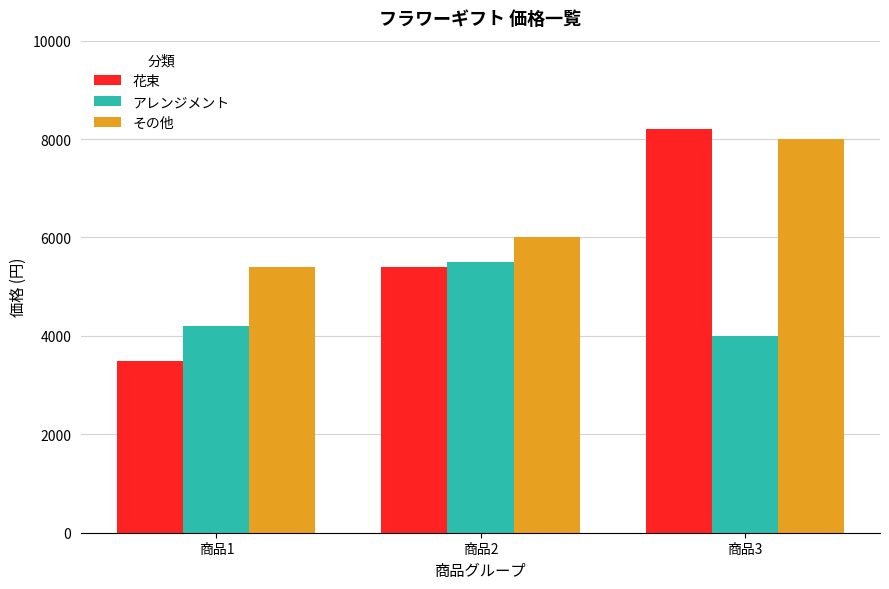

Reading left to right, transcribe all the data shown in this chart.

花束: 3500	5400	8200
アレンジメント: 4200	5500	4000
その他: 5400	6000	8000